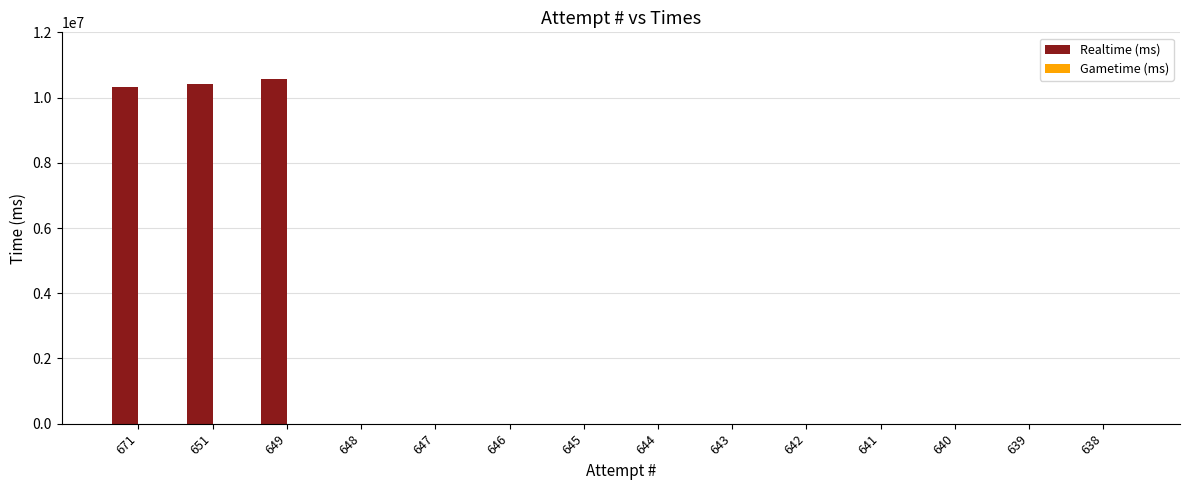

What is the change in value from 671 to 644?

-10335713